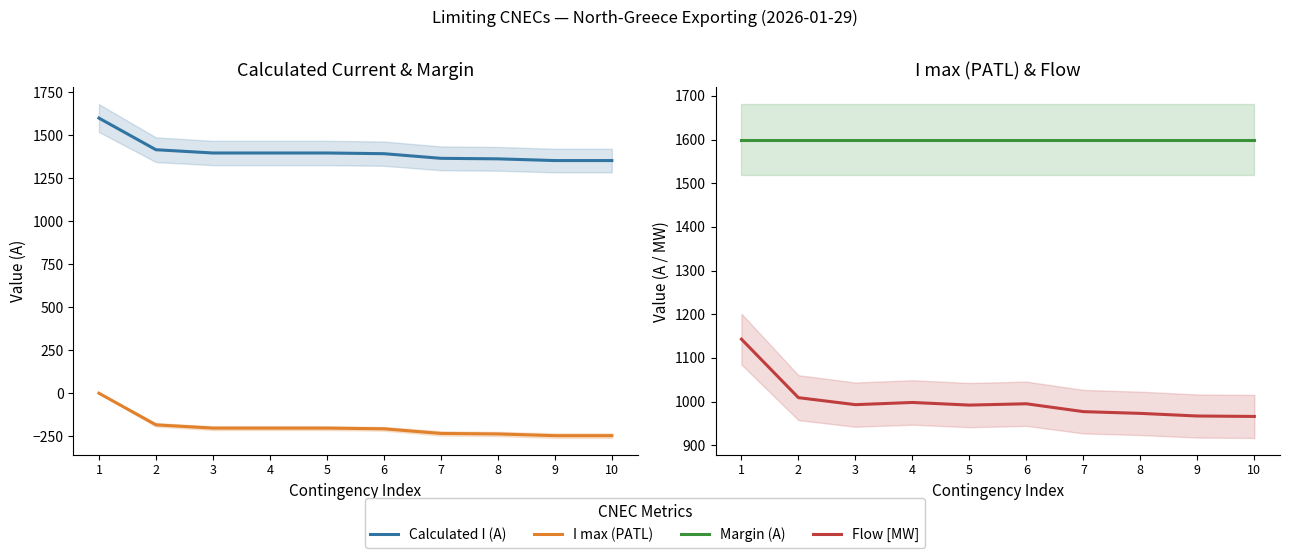

How many interior local valleys does the Flow [MW] series have?

2